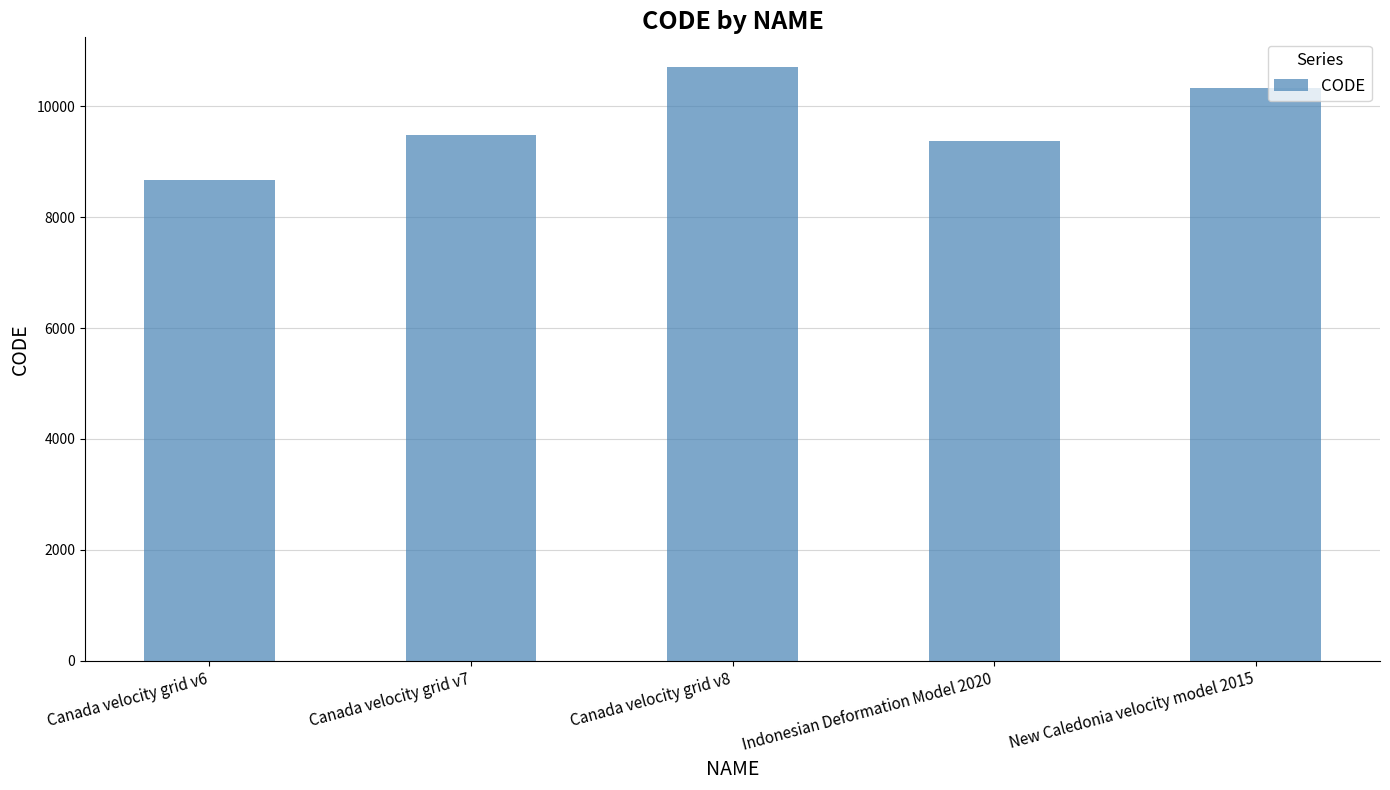

Which label corresponds to the largest value in the chart?

Canada velocity grid v8